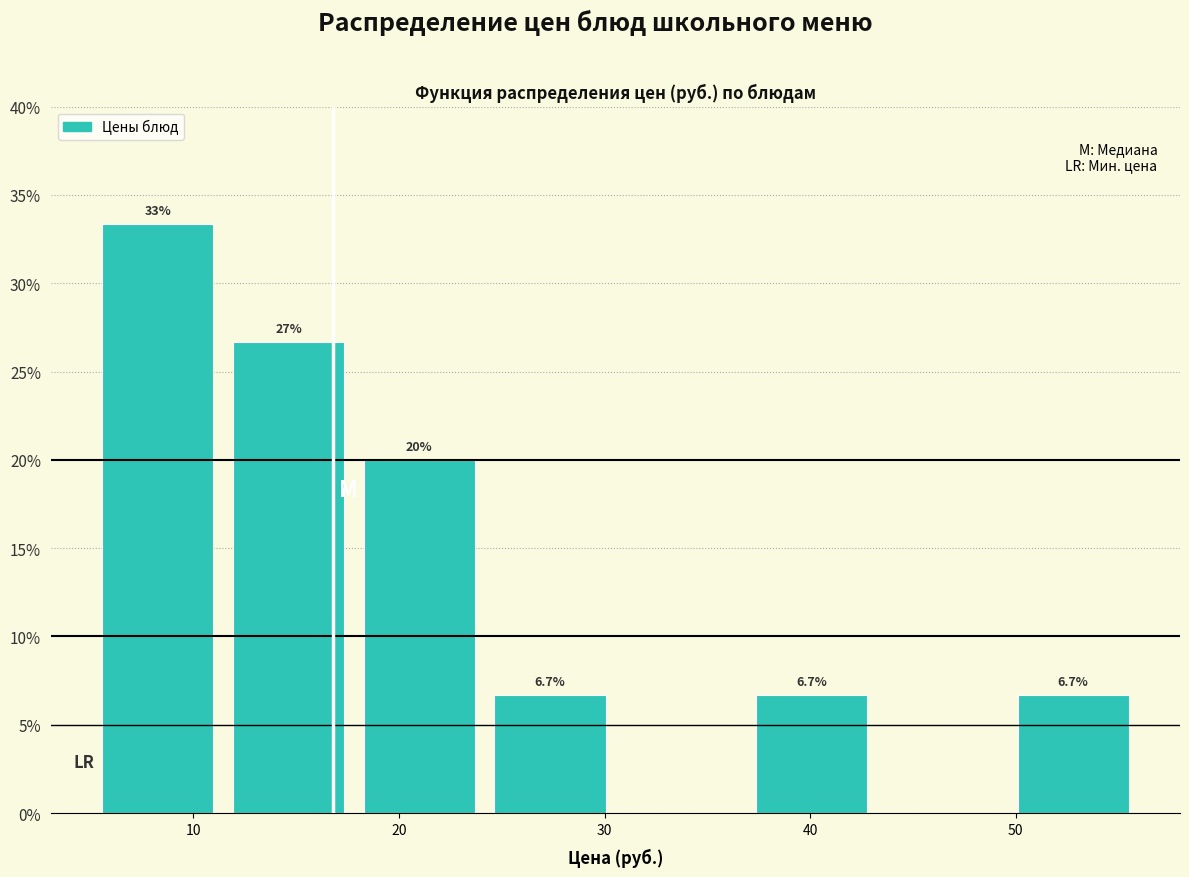

Over which range of the x-axis is the bar tallest?

5 to 11